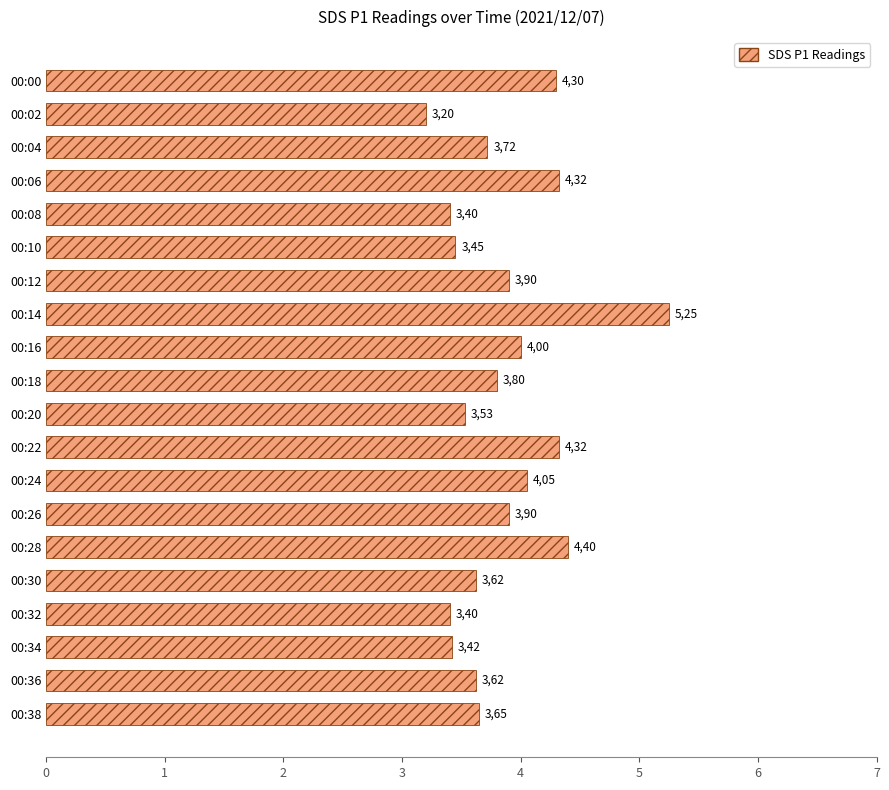

How many bars are there in total?

20